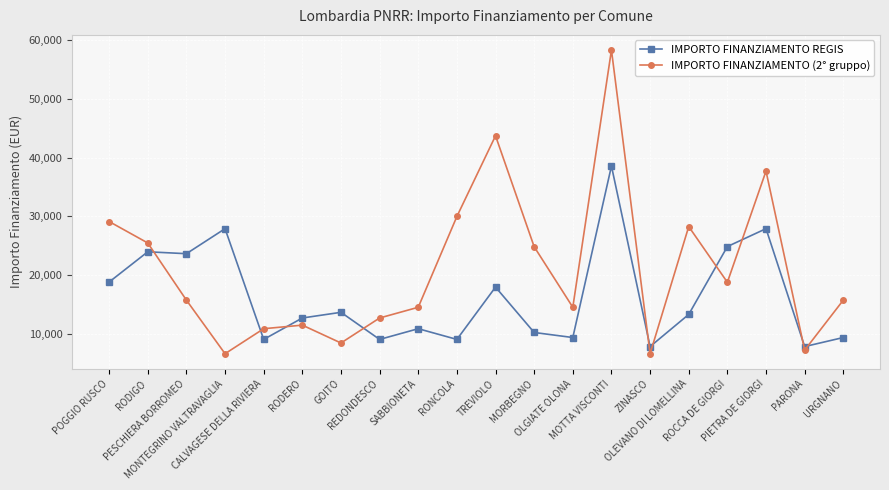

Which series ends up on top after the final intersection of IMPORTO FINANZIAMENTO (2° gruppo) and IMPORTO FINANZIAMENTO REGIS?

IMPORTO FINANZIAMENTO (2° gruppo)